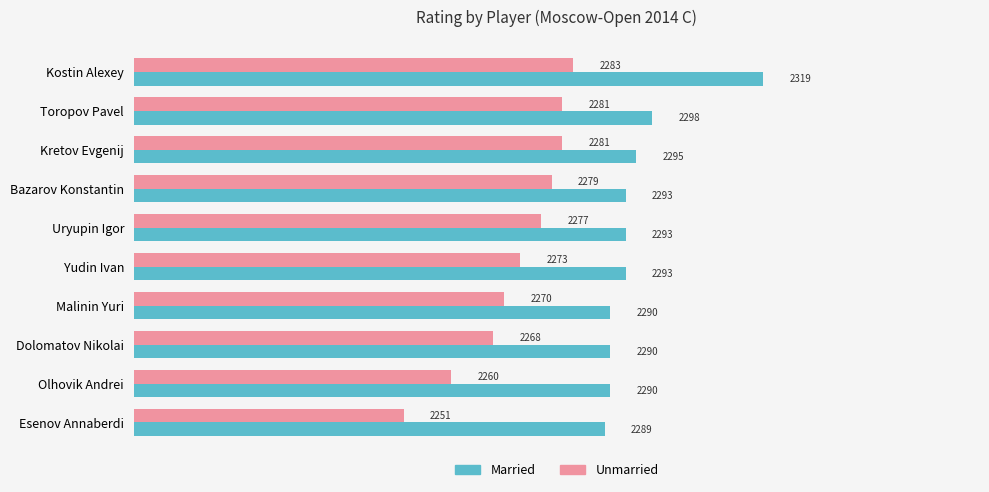

List the series in order of their peak value, lowest first.

Unmarried, Married